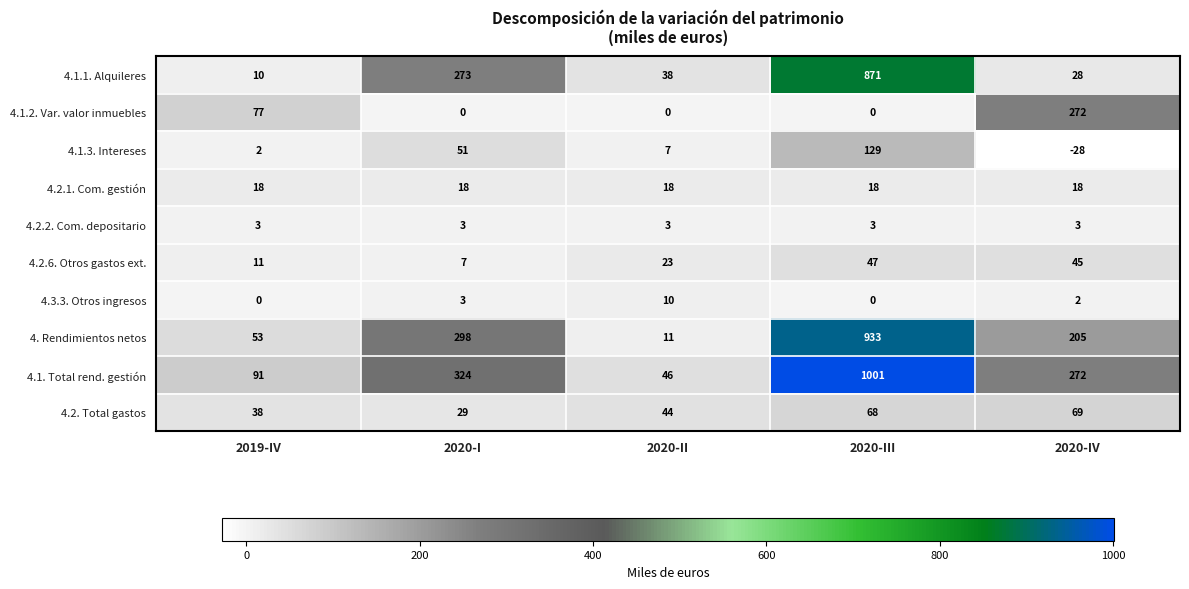

Which series has the largest range (max minus min)?

4.1. Total rend. gestión